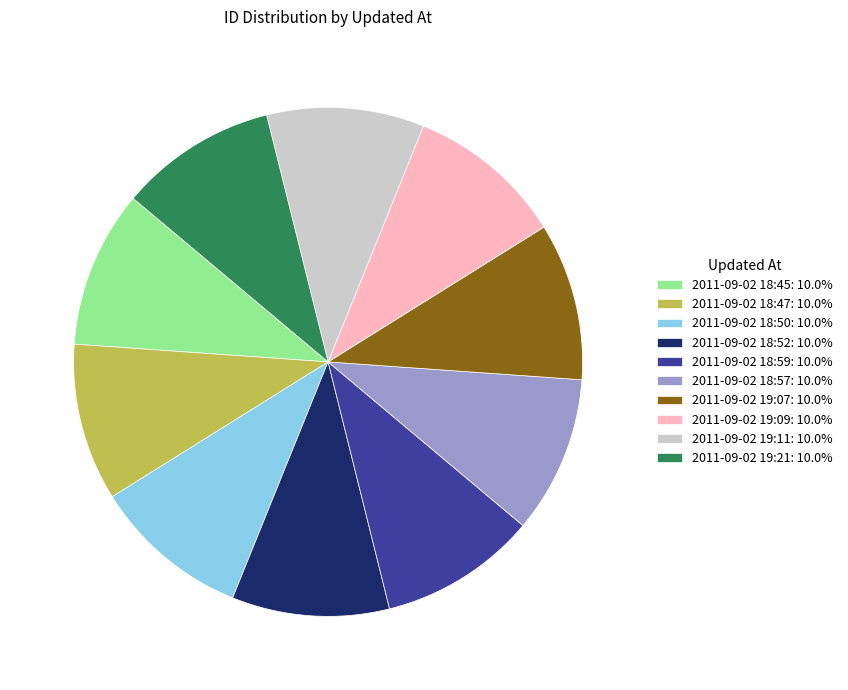

Is it true that 2011-09-02 18:52 is 24% of the pie?

False